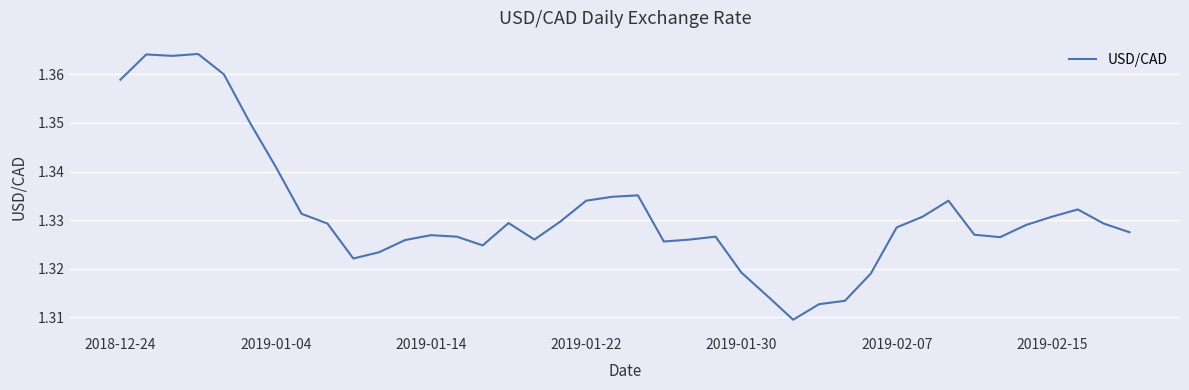

True or false: the data has more than 1 interior local peaks.

True